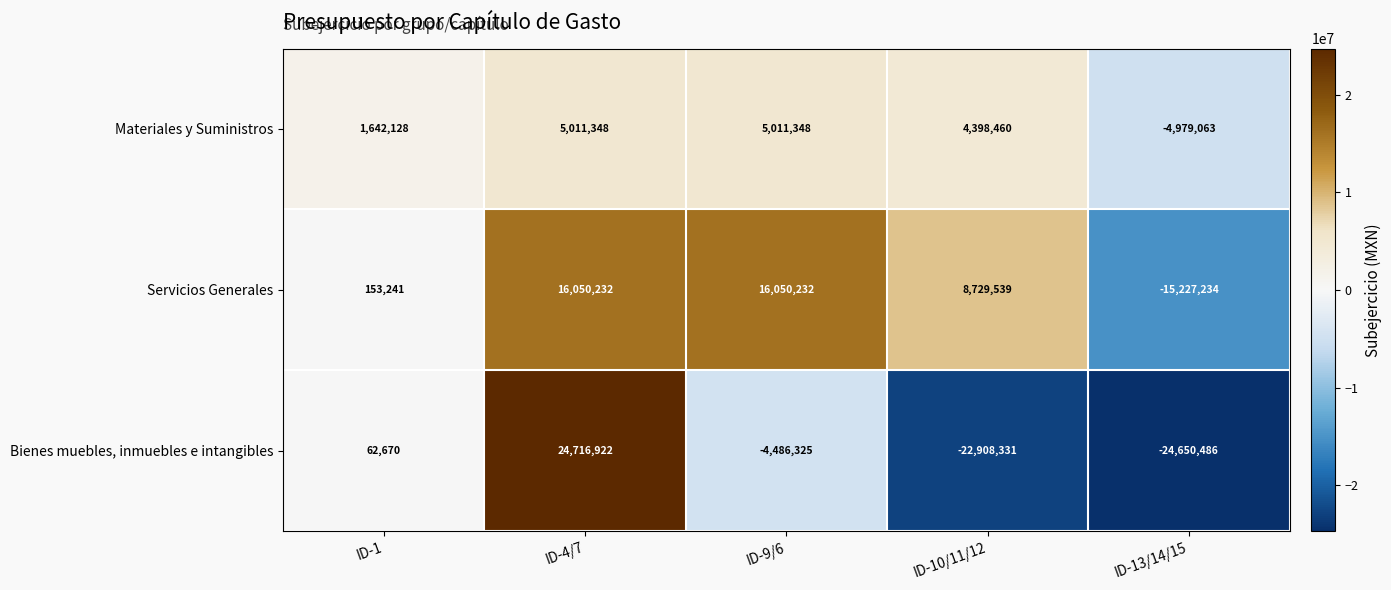

Where is Materiales y Suministros nearest to the value 16142?

ID-1